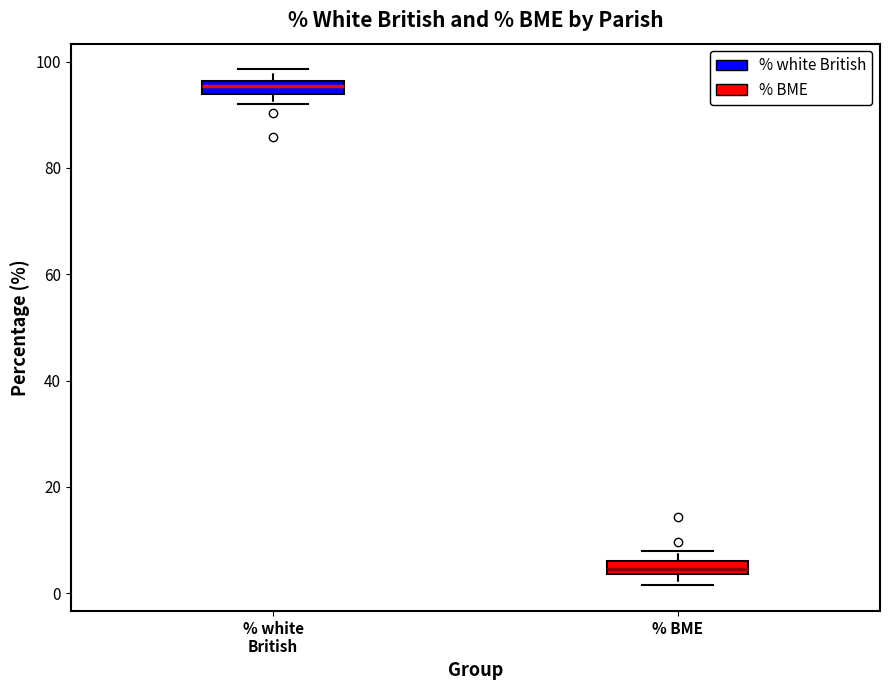

Where does the lower whisker of the box for % BME end on the y-axis? The values are not printed on the chart, so give them approximately, as read against the axis.

2